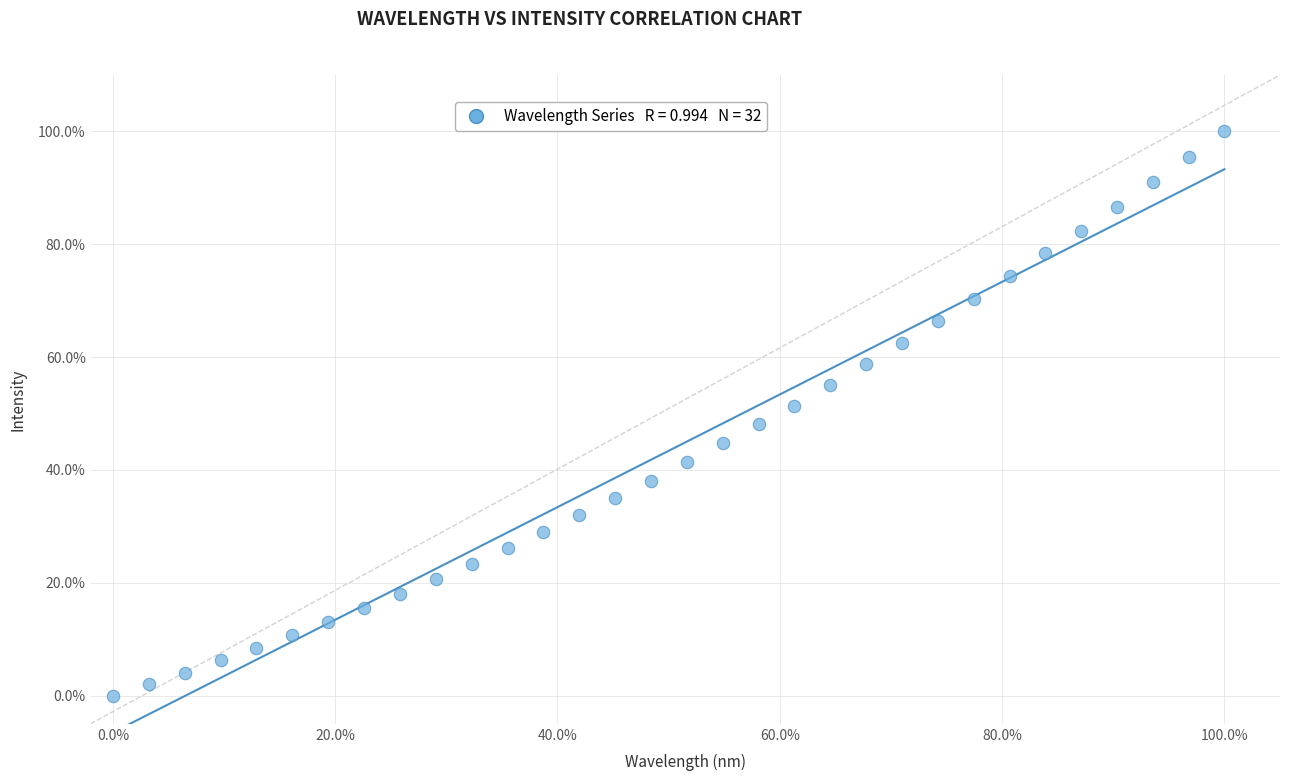

What is the range of Y values (max minus min)?

100.0